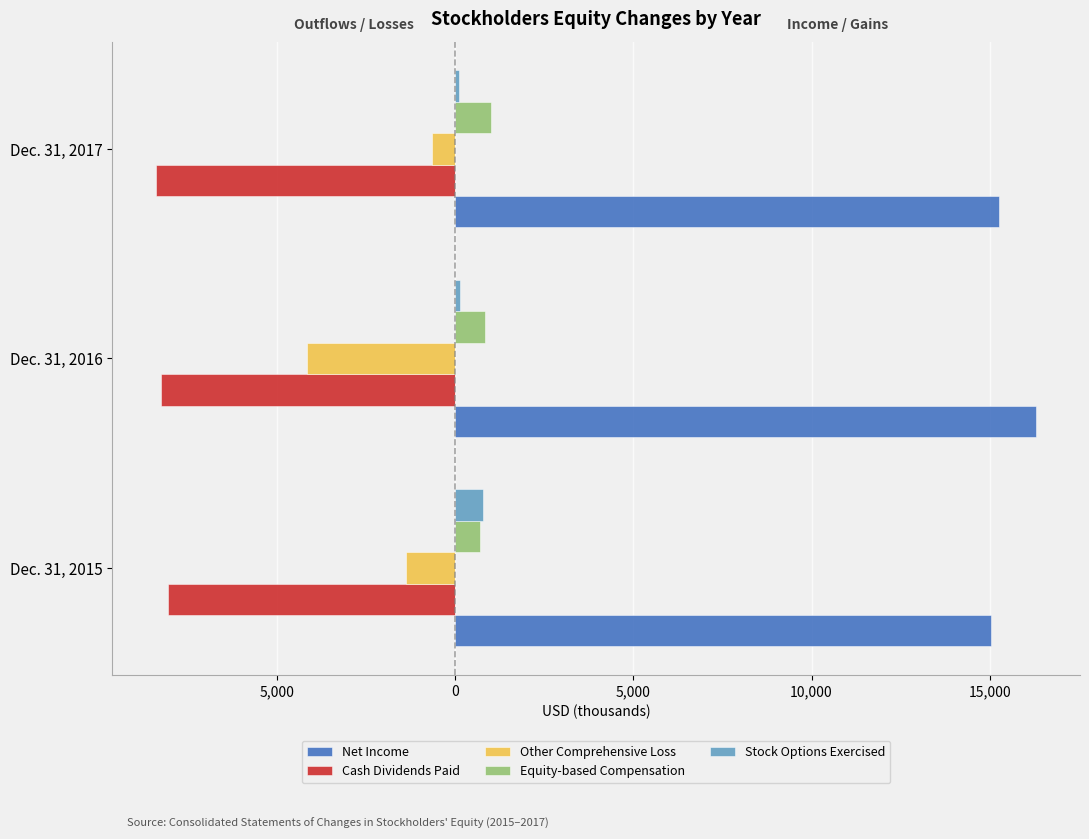

Which series has the largest range (max minus min)?

Other Comprehensive Loss